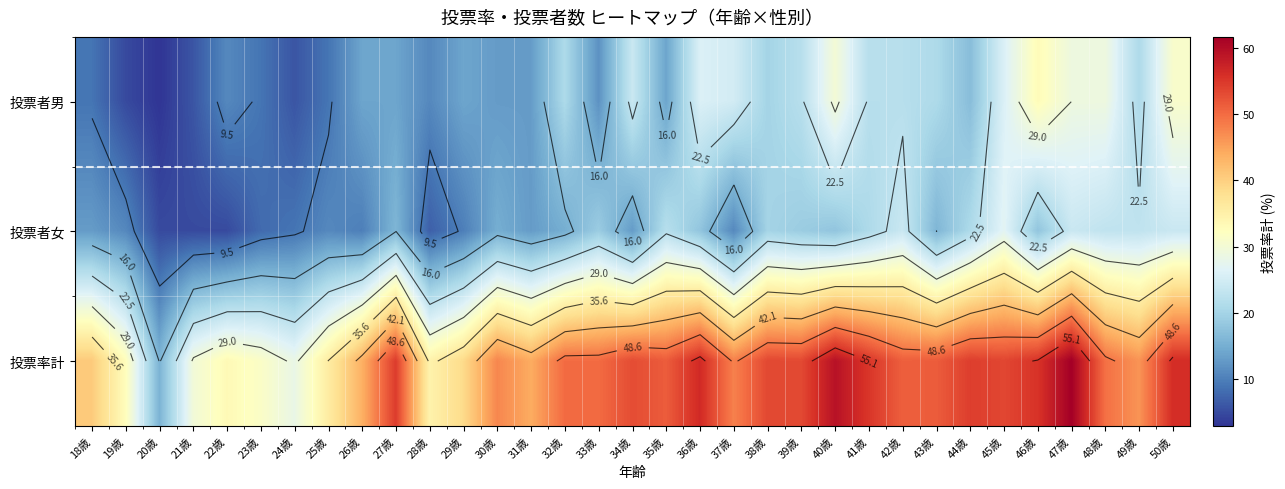

What is the average value of the 投票者男 series?

17.6